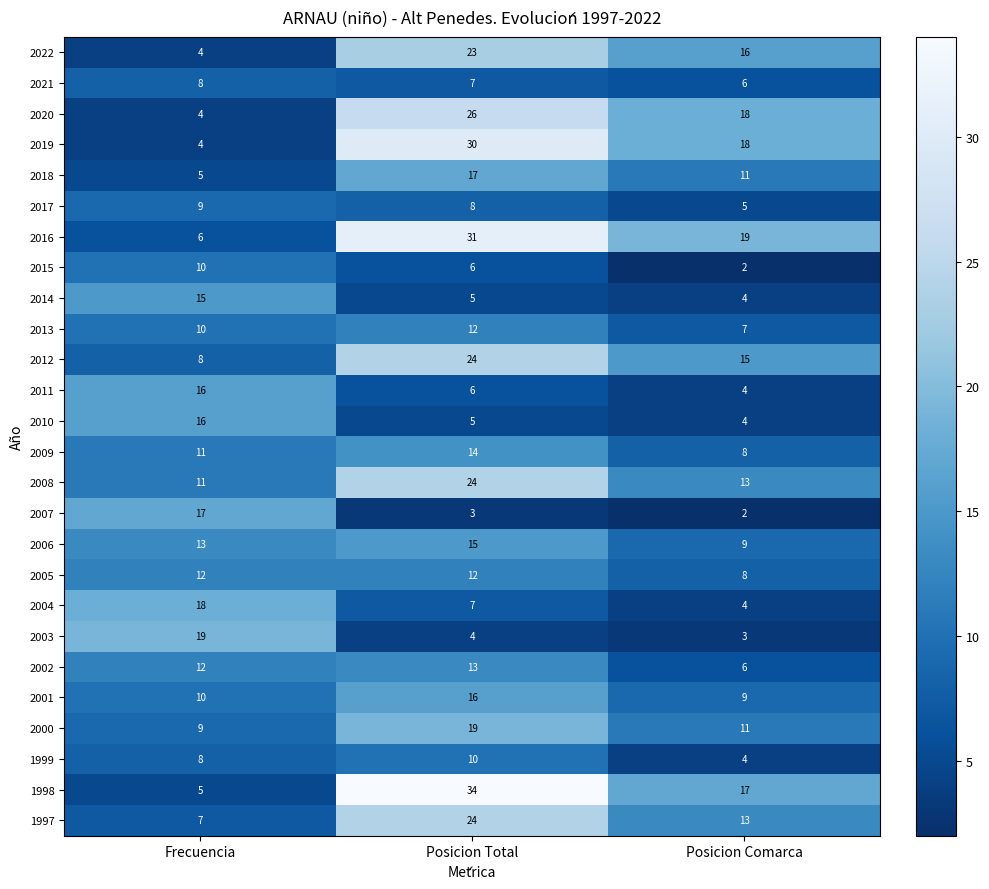

What is the total value across all series at Posicion Comarca?

236